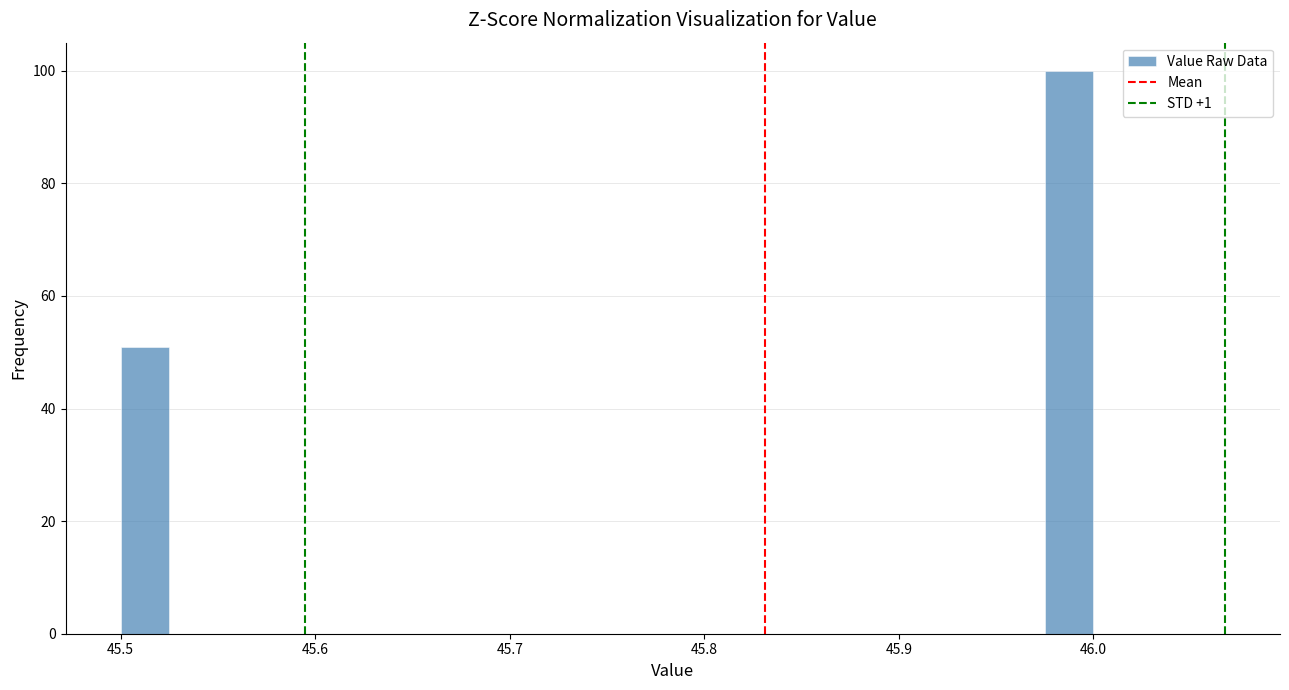

Around what value on the x-axis is the tallest bar? Give the approximate position of its centre, as read against the axis.

45.99